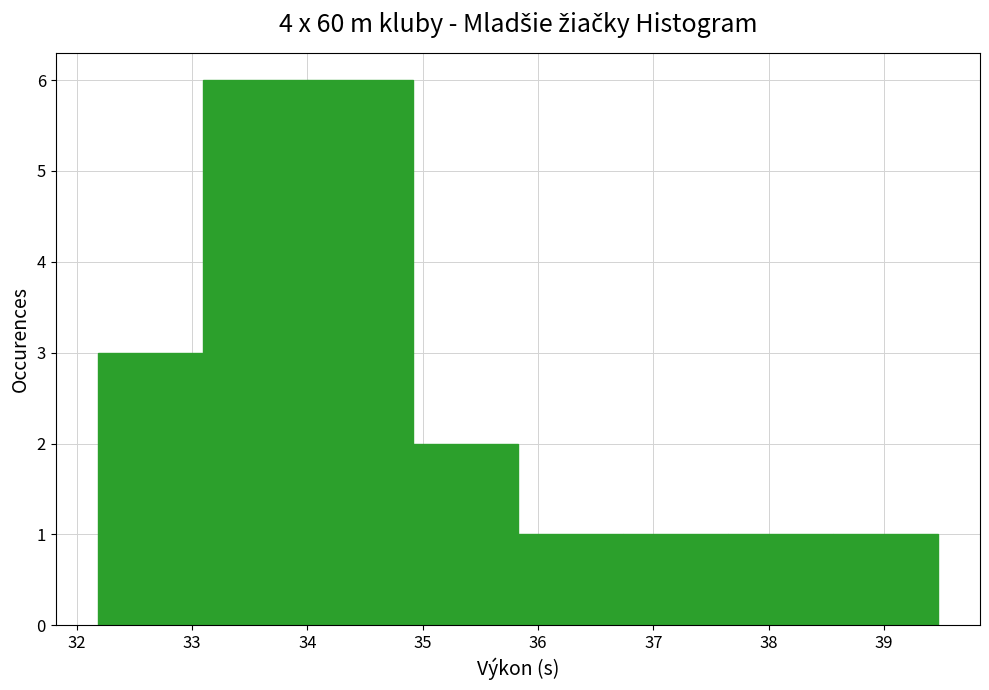

Reading left to right, list every bar in this chart as the range it spans on the x-axis followed by its height. Neither the bar edges nor the heights are printed on the chart, so give them approximately, as read against the axes.

32.2 to 33.1: 3
33.1 to 34.0: 6
34.0 to 34.9: 6
34.9 to 35.8: 2
35.8 to 36.7: 1
36.7 to 37.6: 1
37.6 to 38.6: 1
38.6 to 39.5: 1